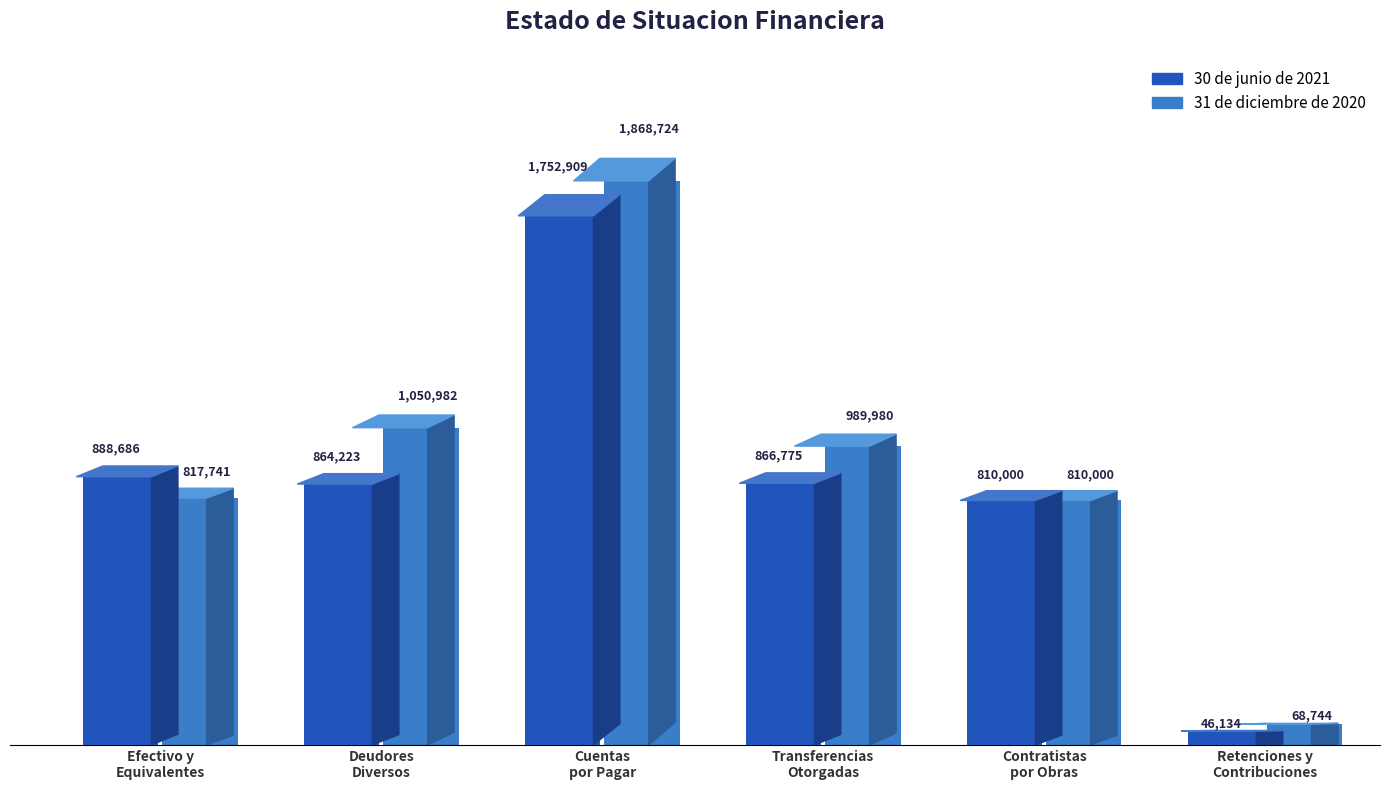

What is the highest value of the 30 de junio de 2021 series?

1752909